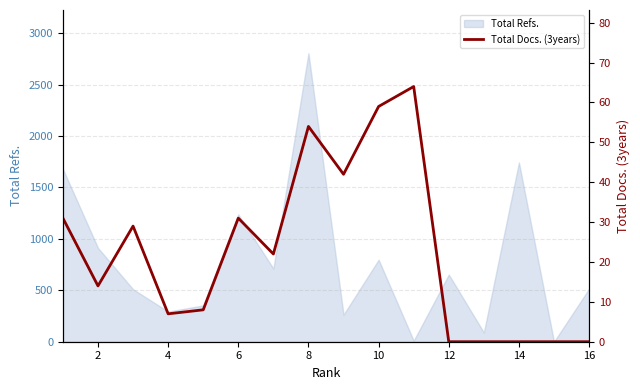

How many data points are less than 22?

8